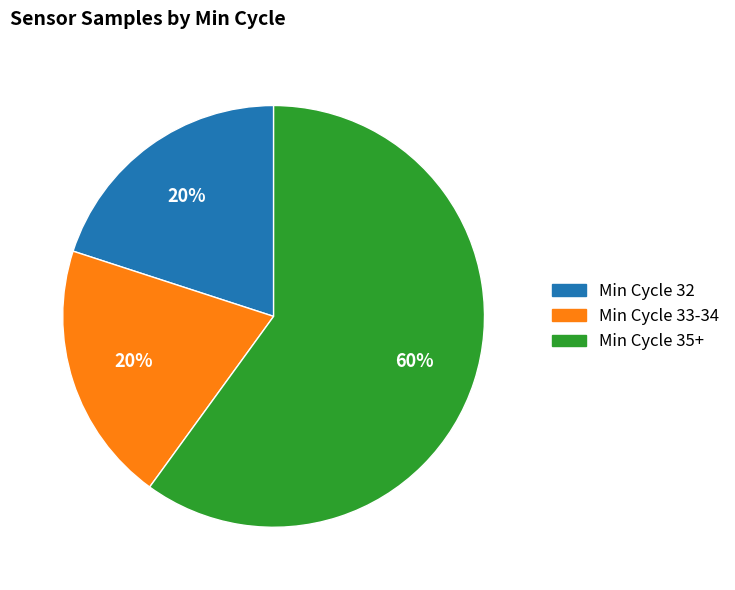

To the nearest percent, what is the average slice percentage?

33%